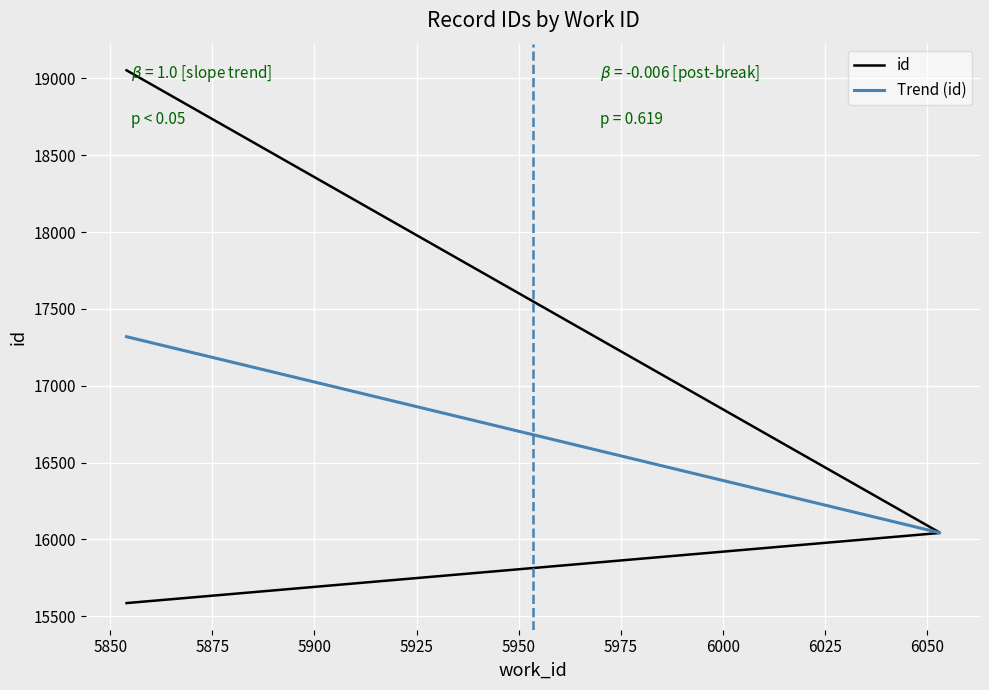

True or false: the data has more than 0 interior local peaks.

False